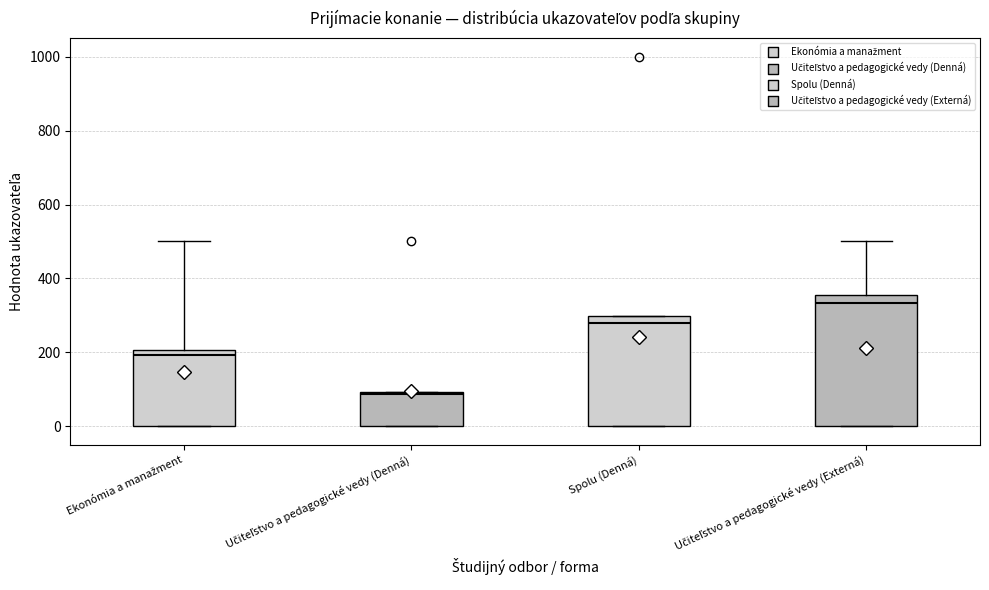

Which box has the lowest median line?

Učiteľstvo a pedagogické vedy (Denná)